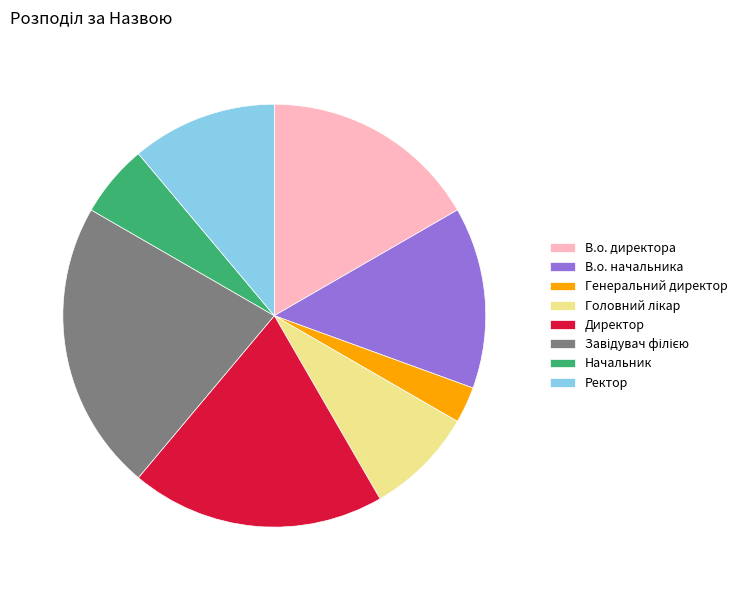

Between Генеральний директор and Начальник, which is larger?

Начальник